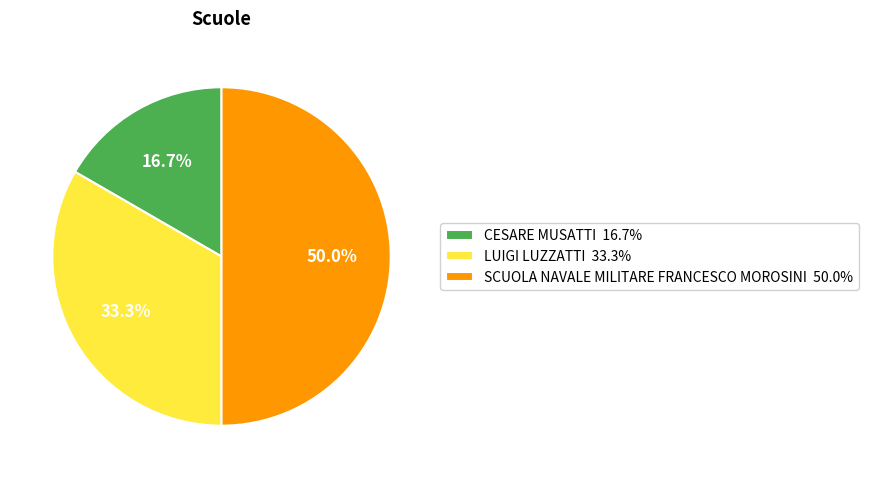

Between LUIGI LUZZATTI and SCUOLA NAVALE MILITARE FRANCESCO MOROSINI, which is larger?

SCUOLA NAVALE MILITARE FRANCESCO MOROSINI